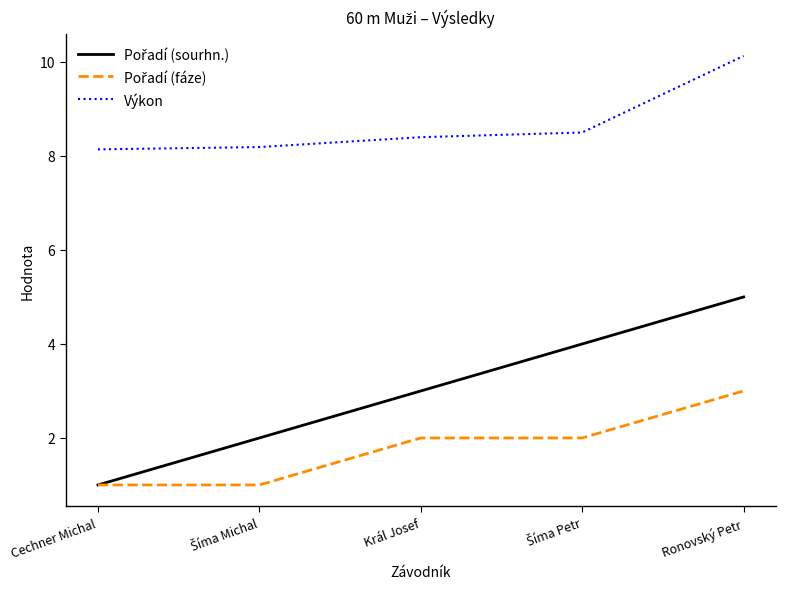

What position from the left is Král Josef?

3